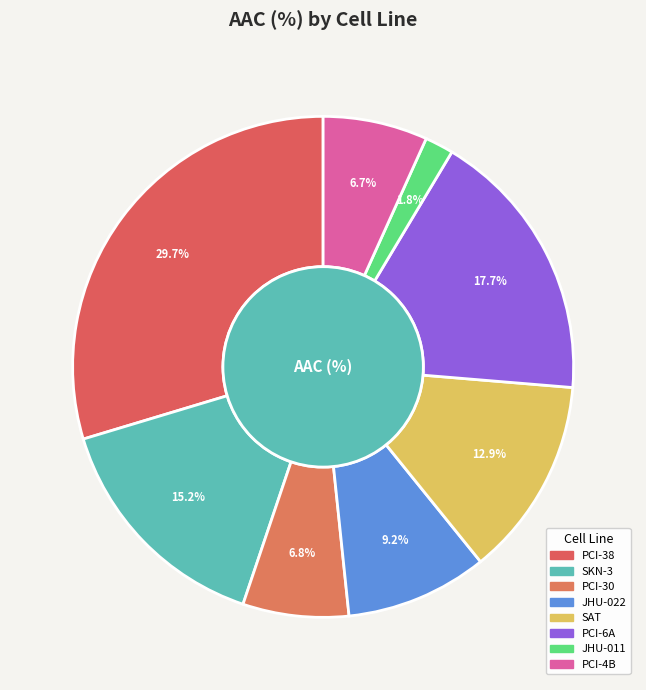

How many slices are in this pie chart?

8